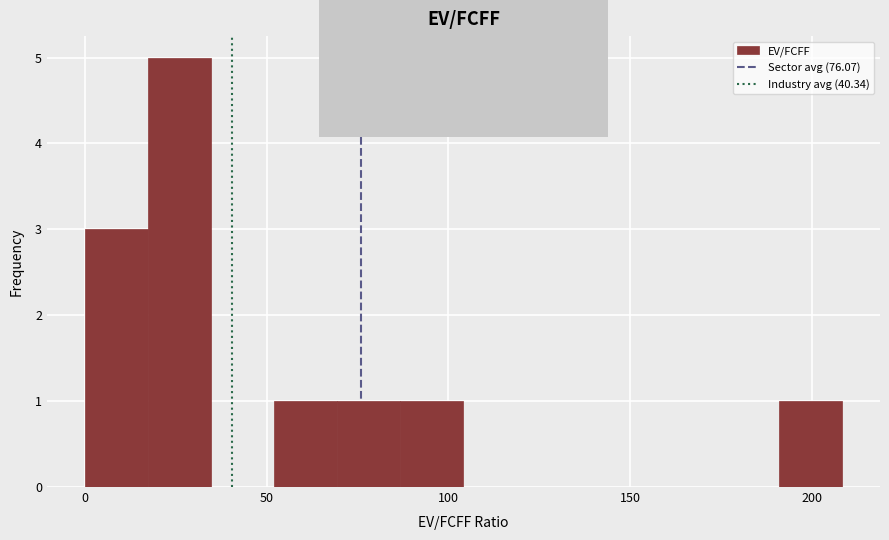

Read against the x-axis, roughly where is the centre of the tallest bar?

25